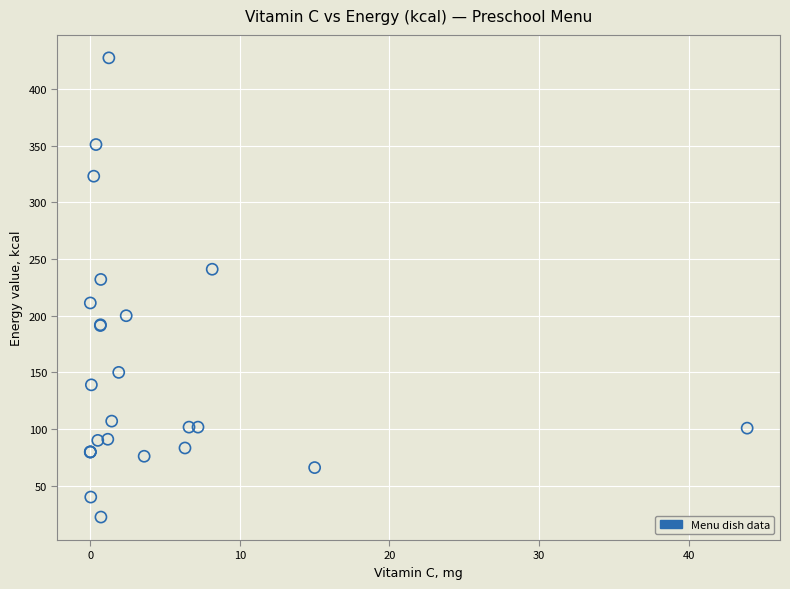

What Y value in the scatter plot is closest to 224?

232.0